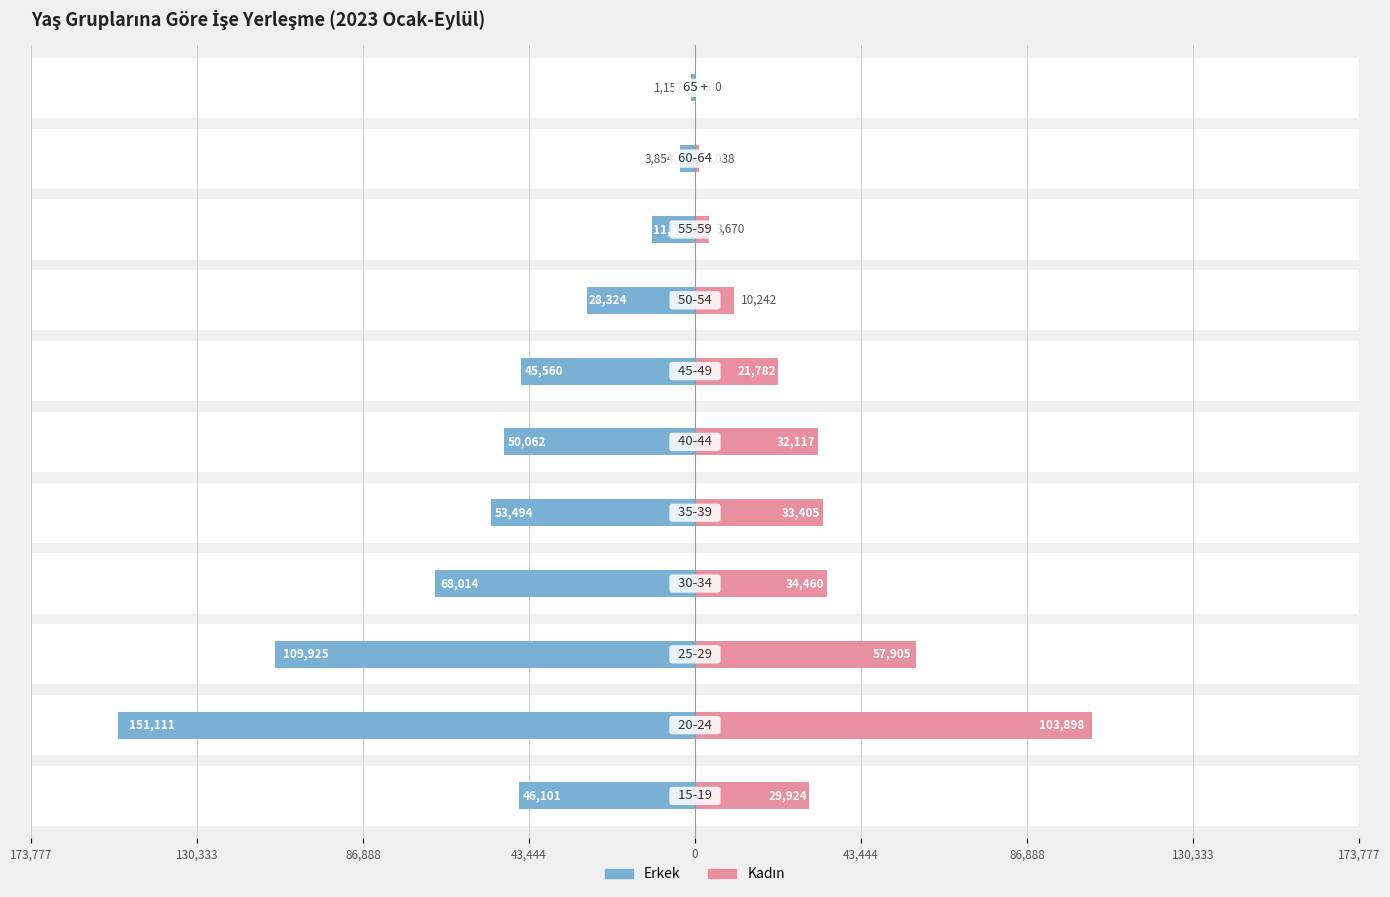

What is the smallest value displayed?

-151111